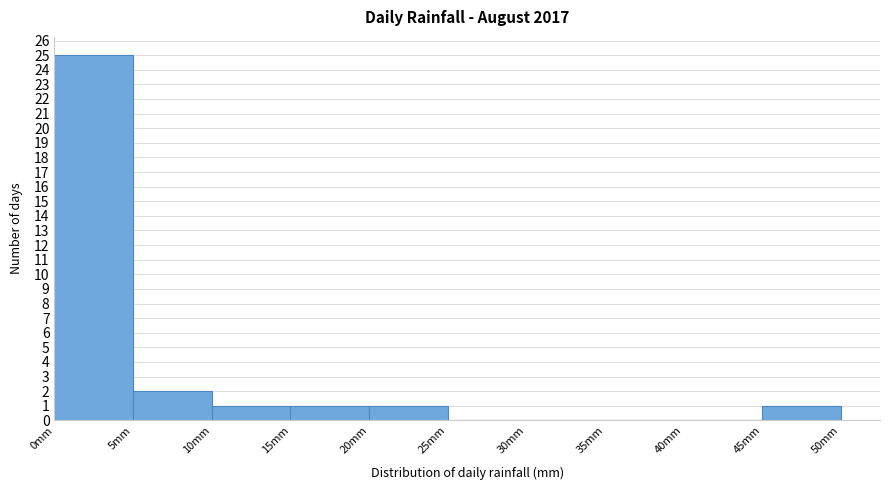

Reading left to right, list every bar in this chart as the range it spans on the x-axis followed by its height. The values are not printed on the chart, so give them approximately, as read against the axis.

0 to 5: 25
5 to 10: 2
10 to 15: 1
15 to 20: 1
20 to 25: 1
25 to 30: 0
30 to 35: 0
35 to 40: 0
40 to 45: 0
45 to 50: 1